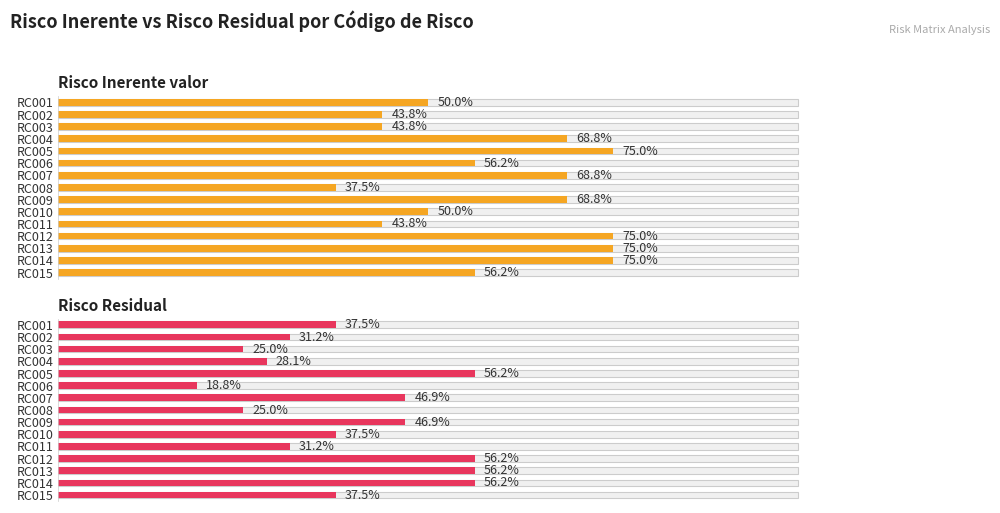

Count the number of data series in this chart.

2